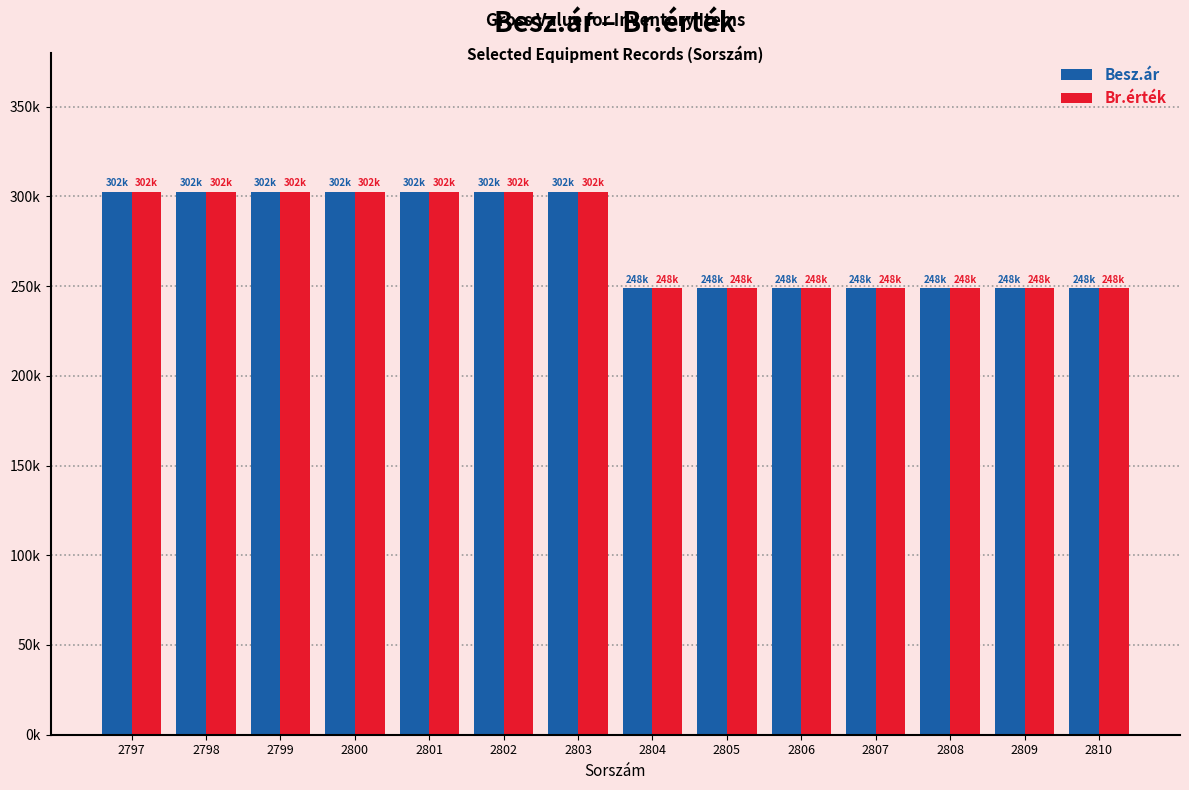

What is the average value of the Br.érték series?

275625